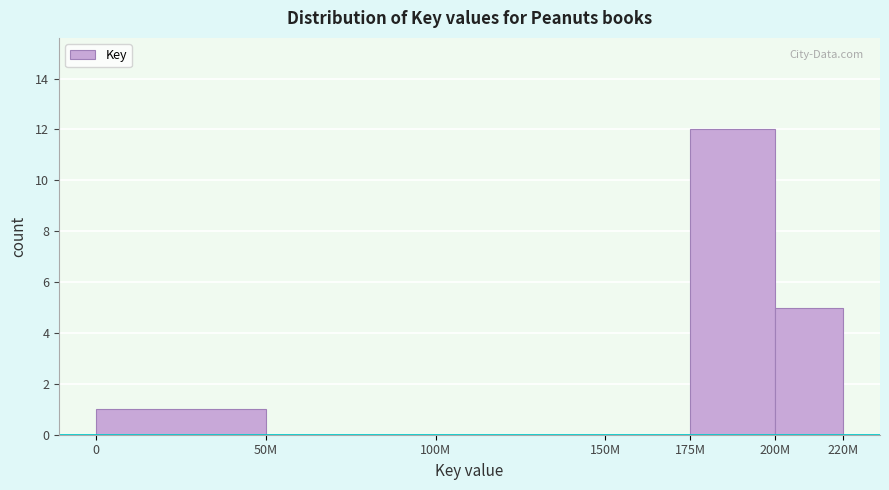

Reading left to right, what are all the values shown in this chart?

0=1	50M=0	100M=0	150M=0	175M=12	200M=5